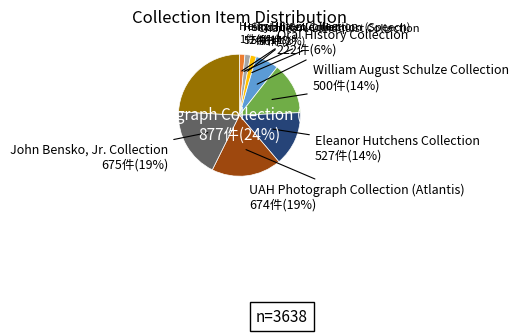

What is the change in value from Heinz Hilten Collection to Eleanor Hutchens Collection?

+526